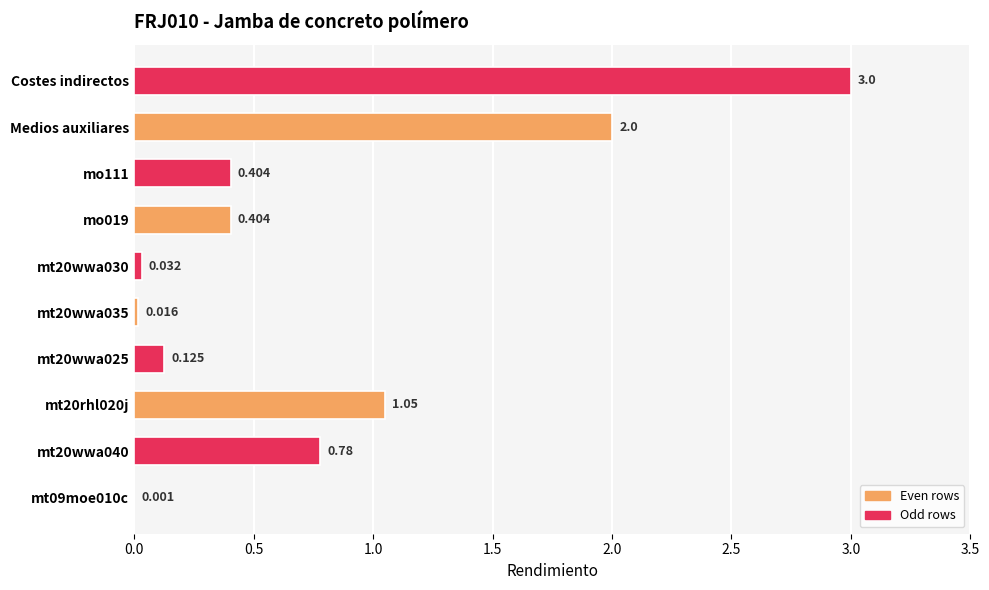

Between mt09moe010c and Costes indirectos, which is larger?

Costes indirectos